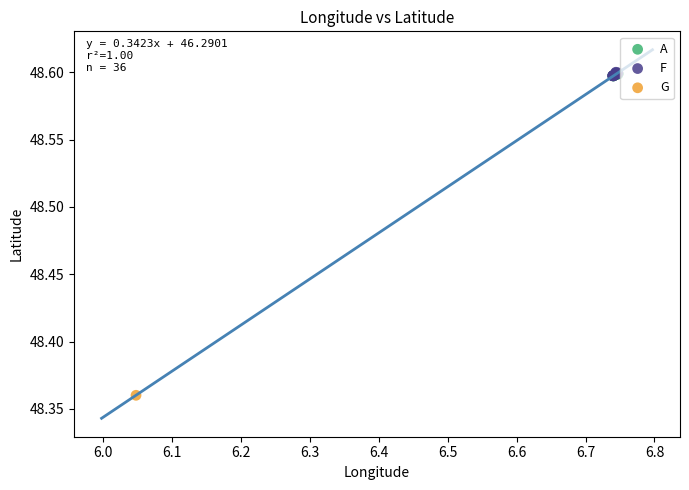

Which series contains the lowest Y value?

G